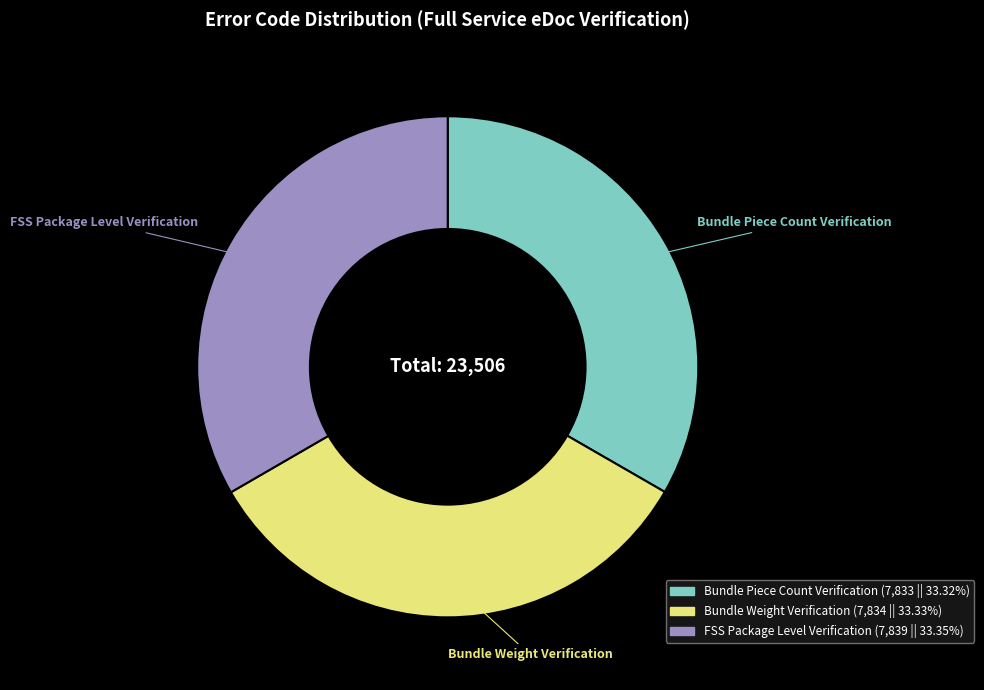

Do Bundle Weight Verification and FSS Package Level Verification together represent more than half of the pie?

Yes